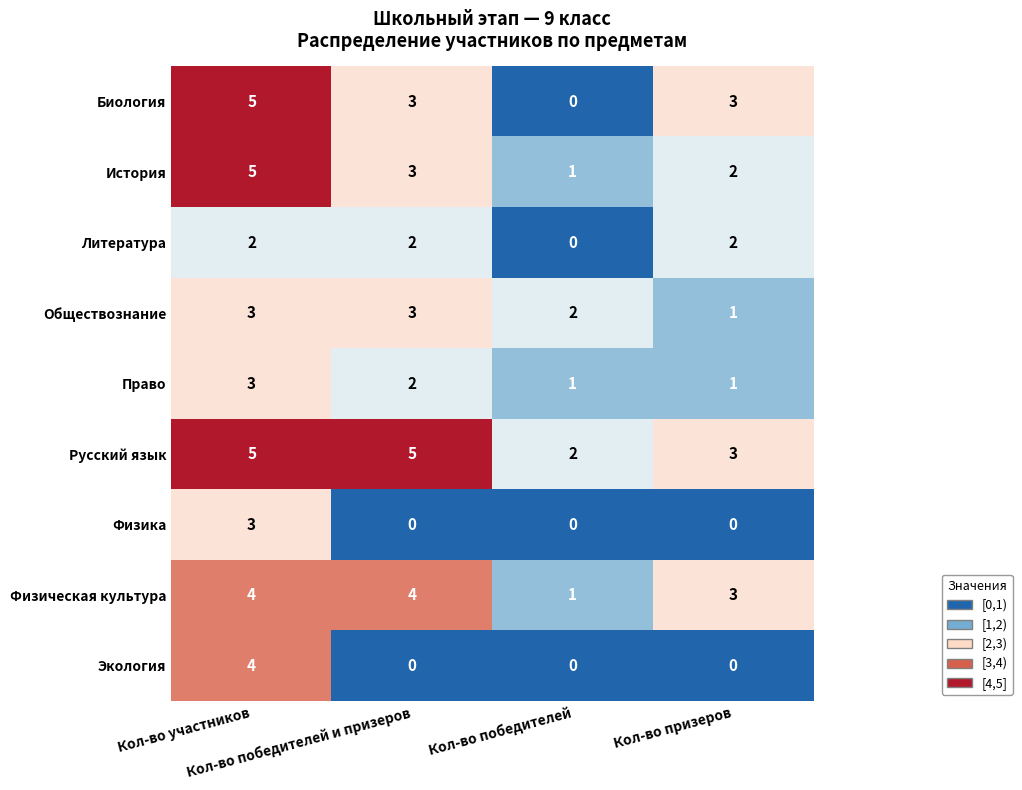

Which series has the widest spread of values?

Биология